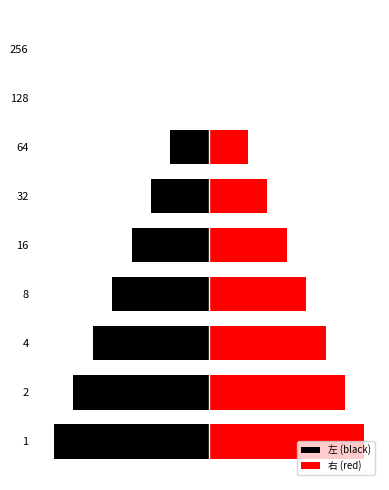

Rank the series by their average value, from lowest to highest.

左 (black), 右 (red)